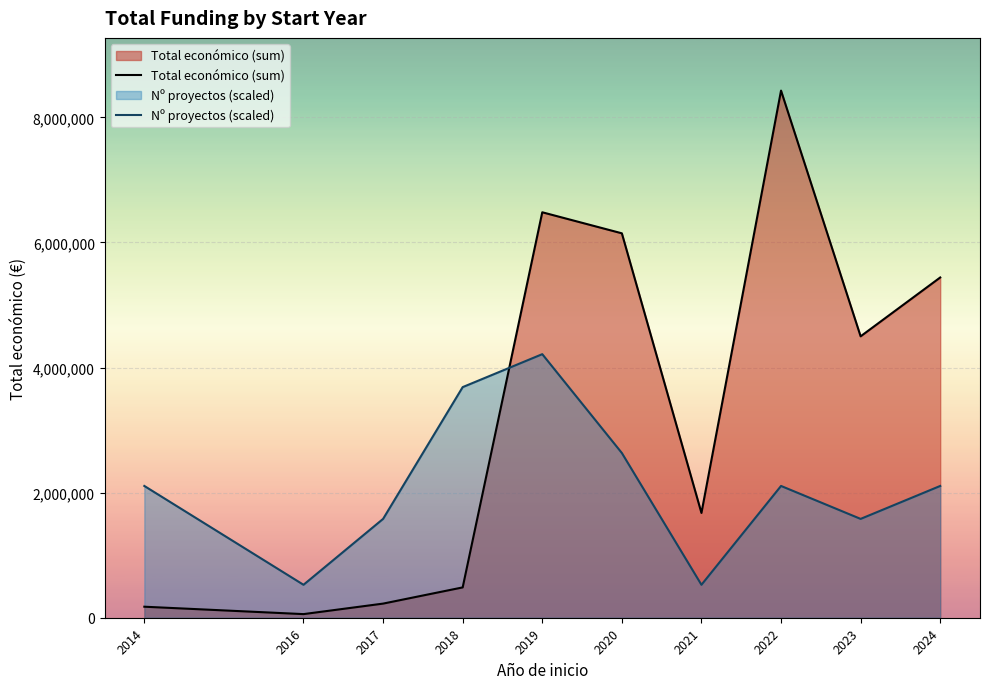

At 2022, list the series in order from largest to smallest.

Total económico (sum), Nº proyectos (scaled)